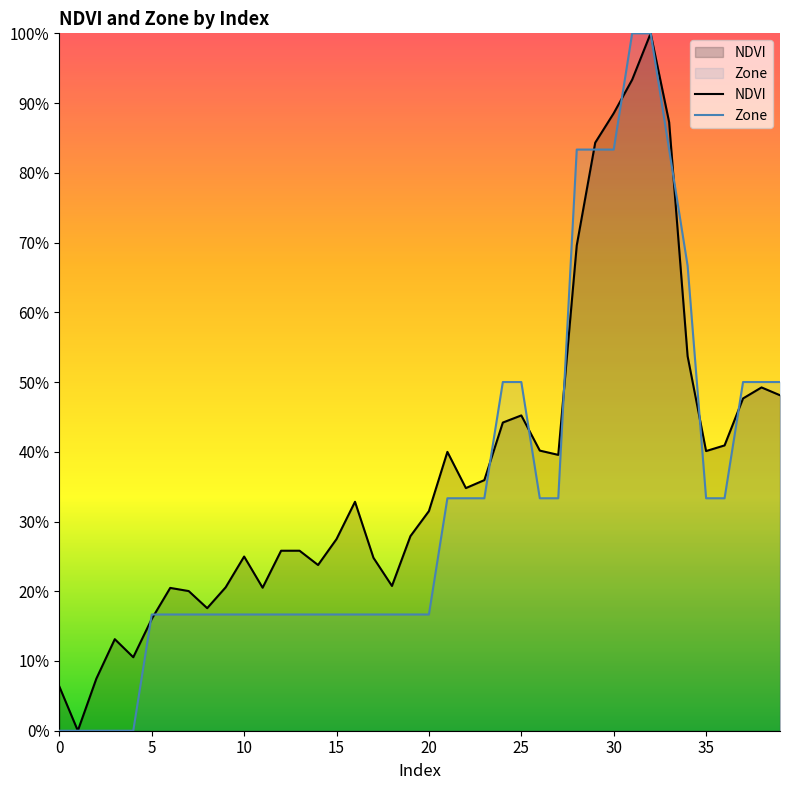

True or false: NDVI has more than 0 interior local peaks.

True